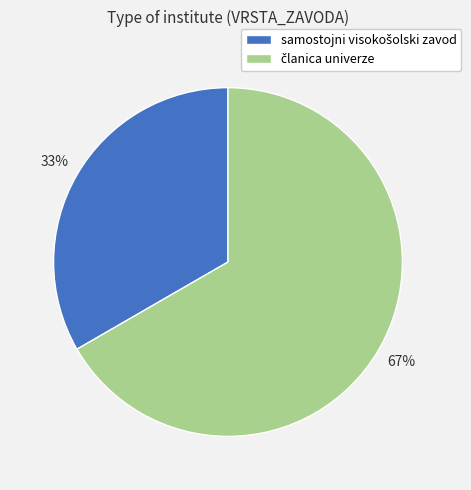

Is there any slice that represents more than half of the pie?

Yes